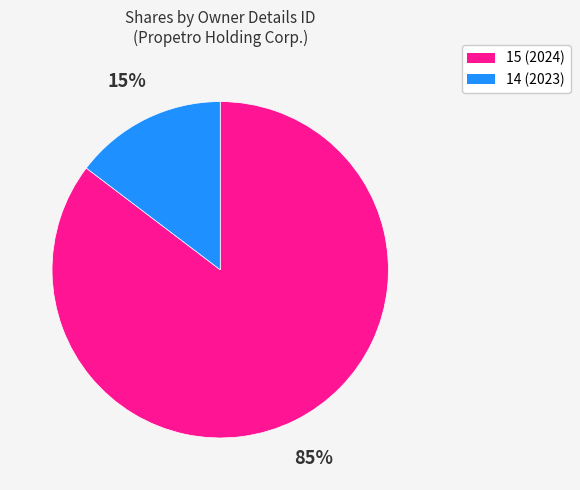

What percentage is the 14 (2023) slice, to the nearest percent?

15%